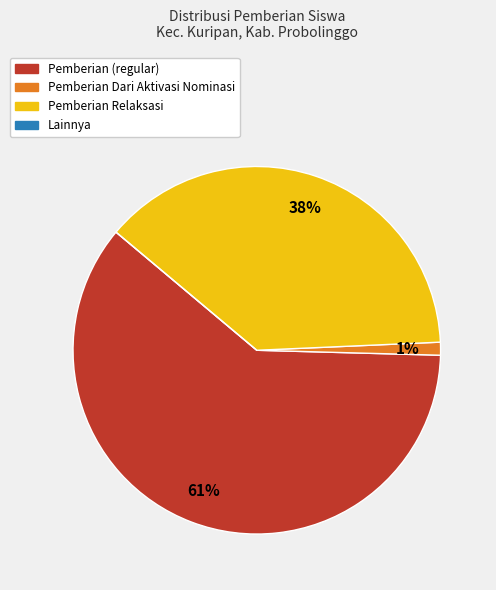

To the nearest percent, what is the average slice percentage?

25%